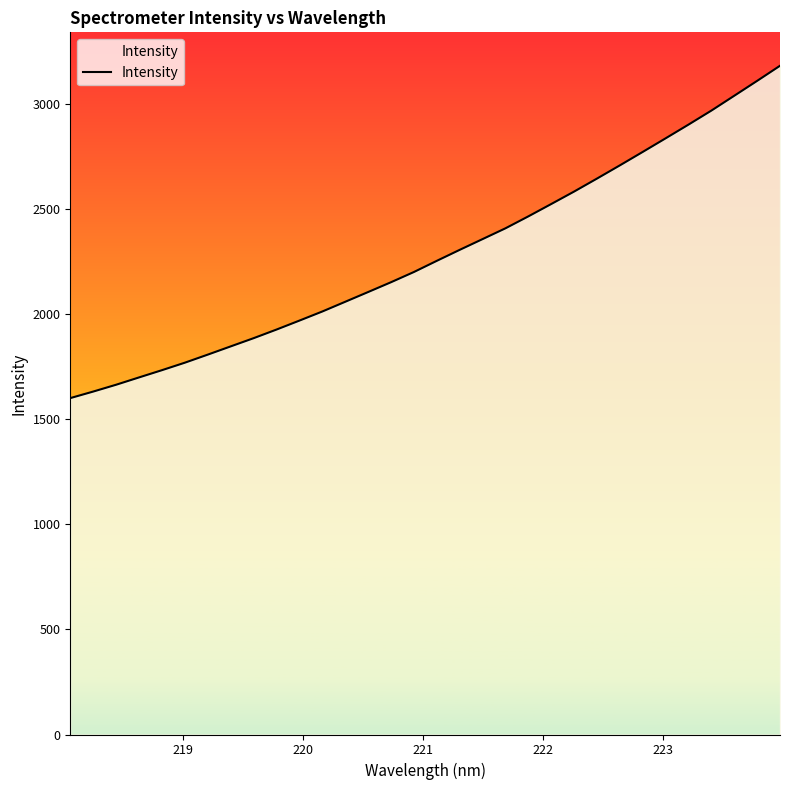

Does the chart display data point markers on the line(s)?

No